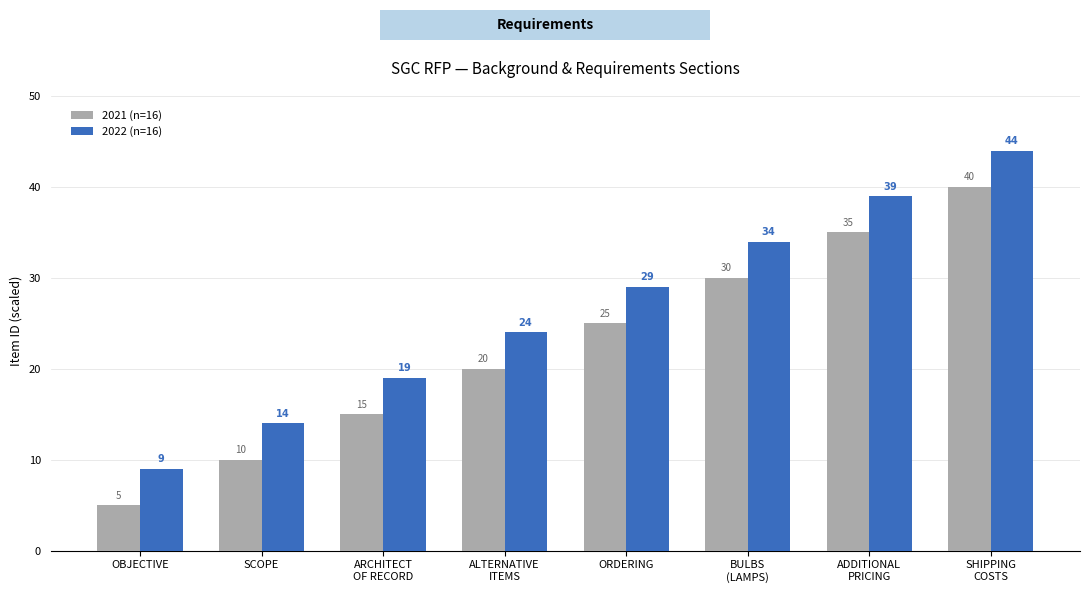

At SHIPPING
COSTS, list the series in order from largest to smallest.

2022 (n=16), 2021 (n=16)